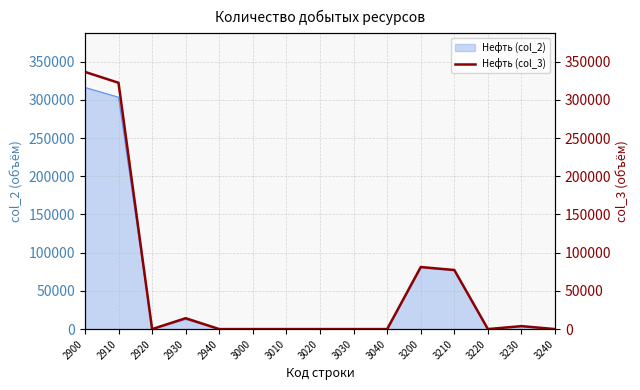

Does the chart have visible grid lines?

Yes